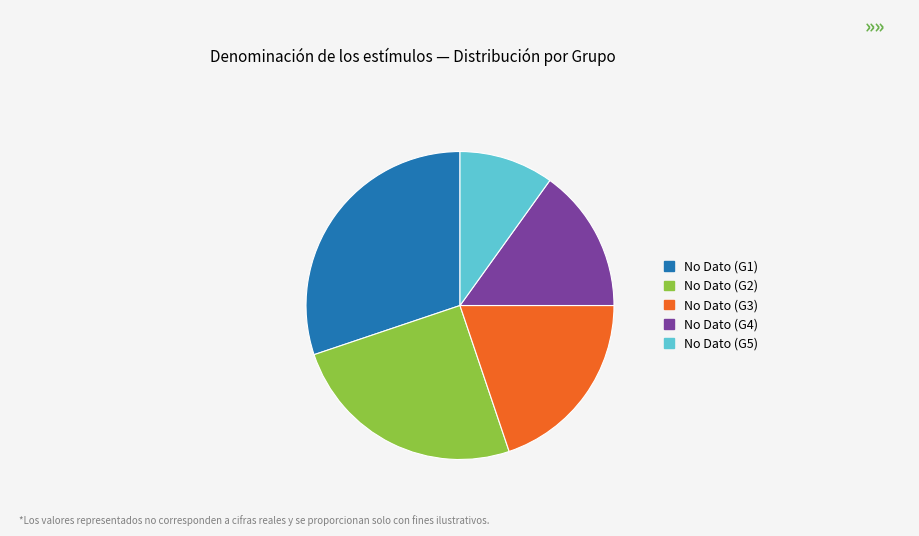

True or false: No Dato (G5) accounts for 1% of the total.

False